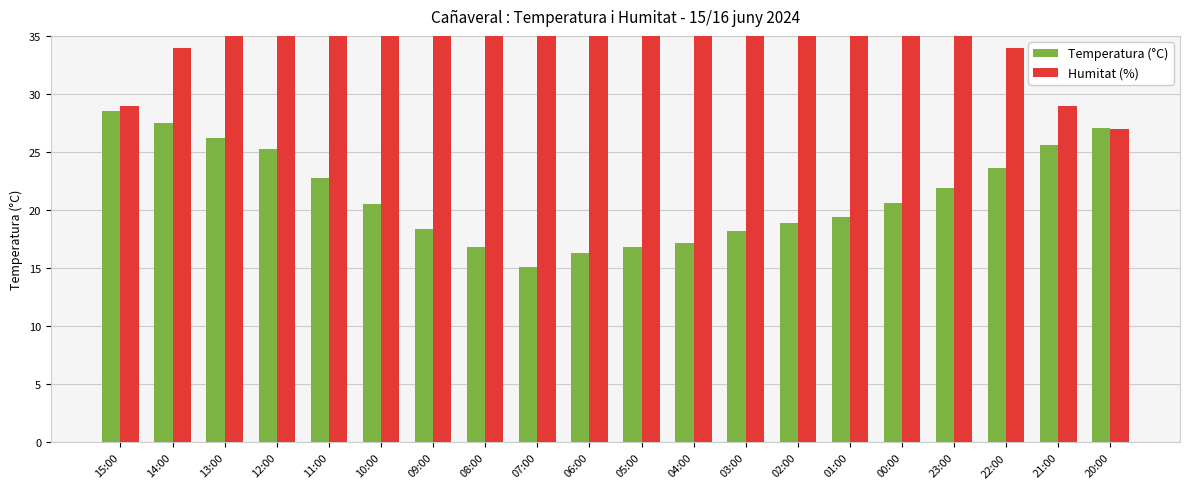

Reading left to right, transcribe all the data shown in this chart.

Temperatura (°C): 15:00=28.5	14:00=27.5	13:00=26.2	12:00=25.3	11:00=22.8	10:00=20.5	09:00=18.4	08:00=16.8	07:00=15.1	06:00=16.3	05:00=16.8	04:00=17.2	03:00=18.2	02:00=18.9	01:00=19.4	00:00=20.6	23:00=21.9	22:00=23.6	21:00=25.6	20:00=27.1
Humitat (%): 15:00=29.0	14:00=34.0	13:00=37.0	12:00=39.0	11:00=45.0	10:00=51.0	09:00=57.0	08:00=62.0	07:00=68.0	06:00=60.0	05:00=58.0	04:00=58.0	03:00=53.0	02:00=50.0	01:00=48.0	00:00=42.0	23:00=39.0	22:00=34.0	21:00=29.0	20:00=27.0